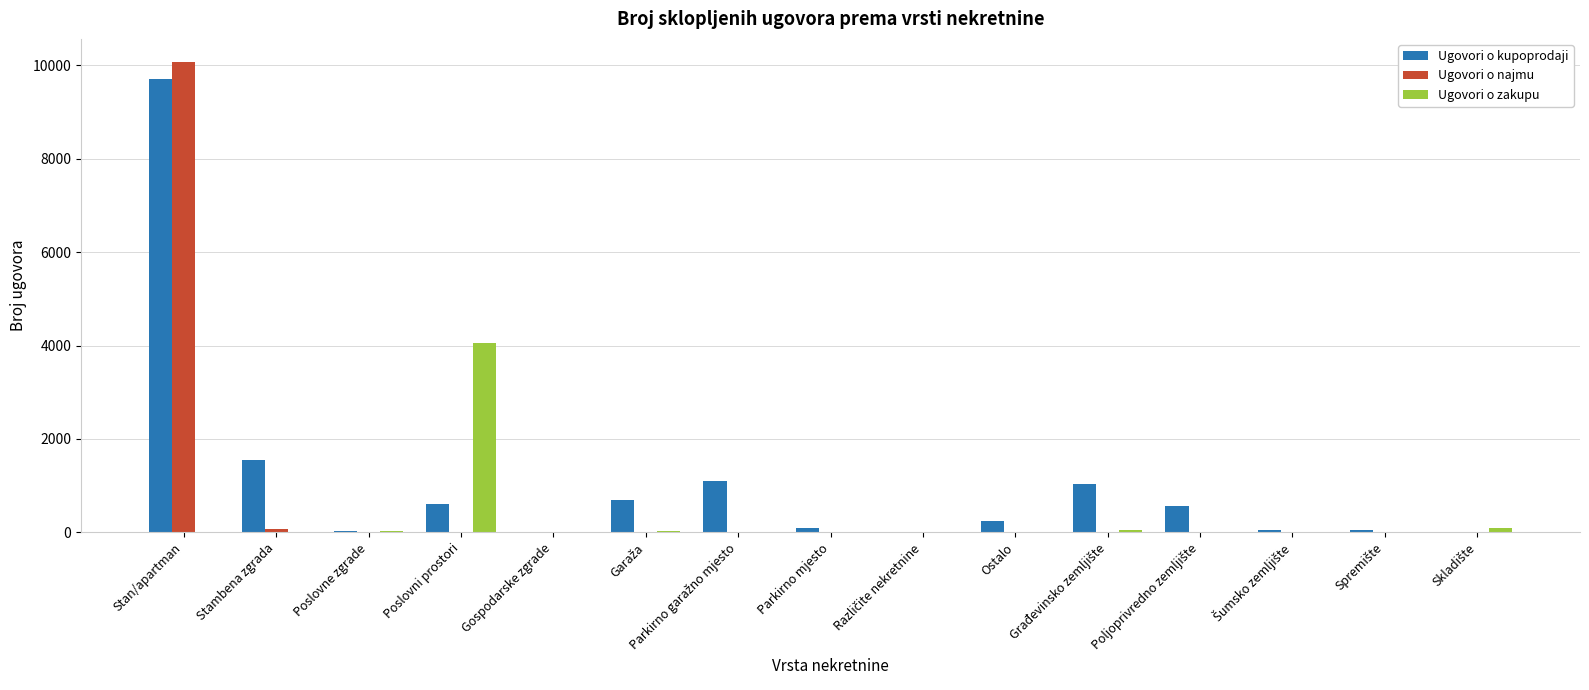

At which category is the sum across all series the highest?

Stan/apartman